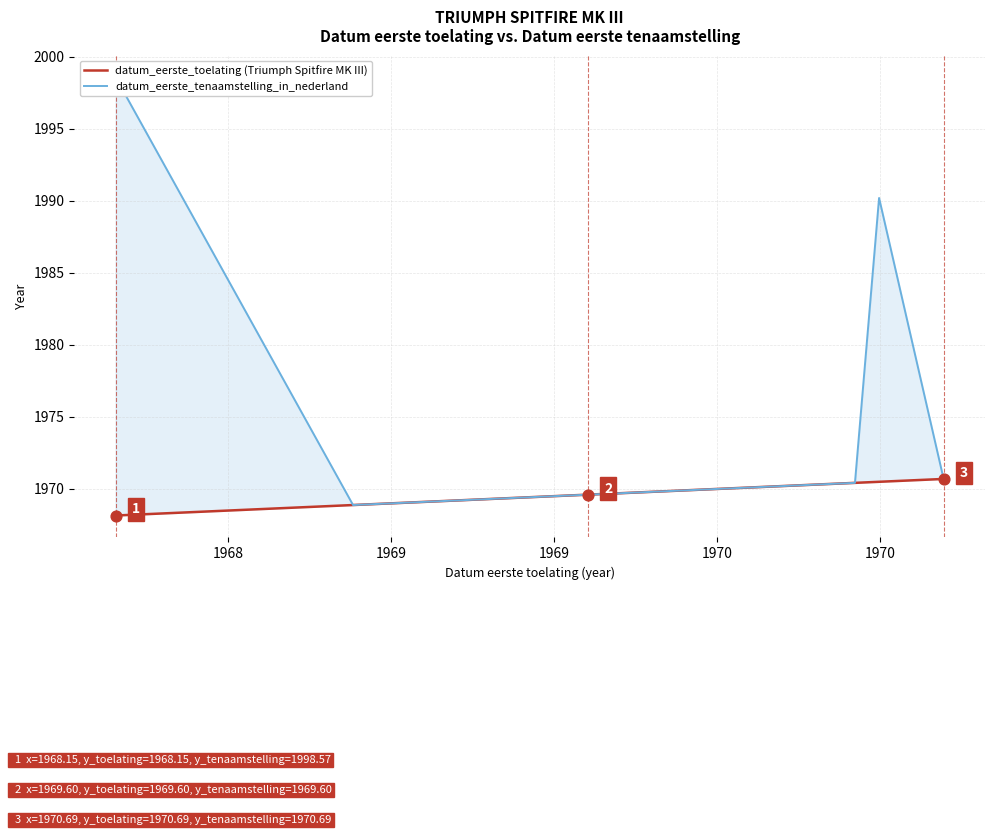

Is the value of datum_eerste_toelating (Triumph Spitfire MK III) at 1969 greater than the value of datum_eerste_tenaamstelling_in_nederland at 1970?

No